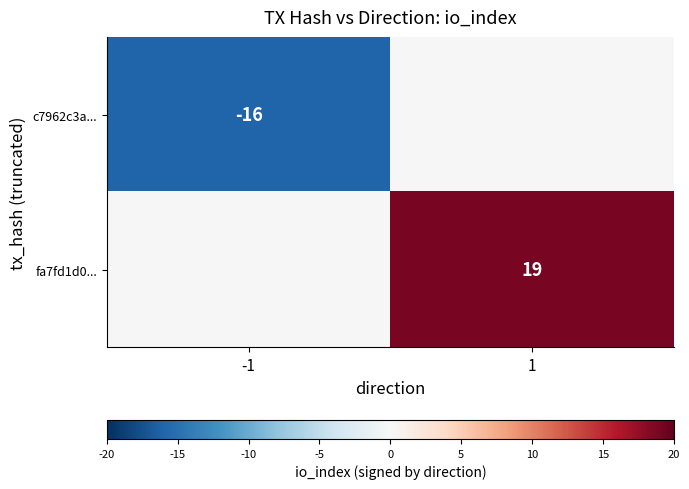

The value of c7962c3a... at -1 is -7. True or false?

False